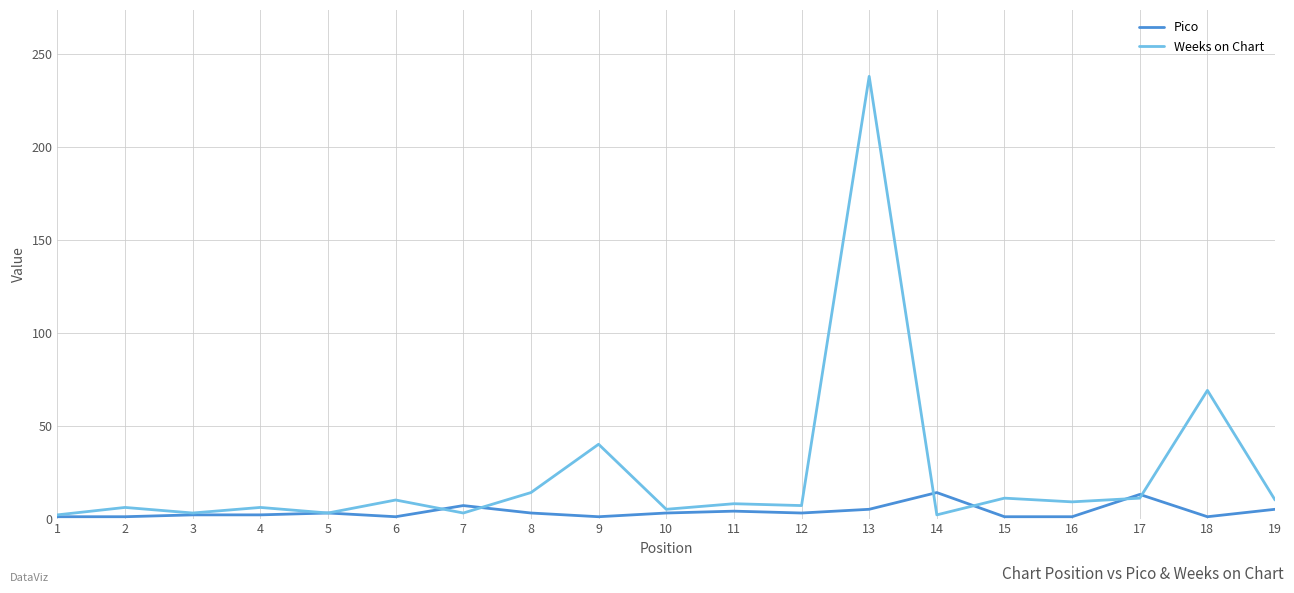

Count the number of categories in the chart.

19